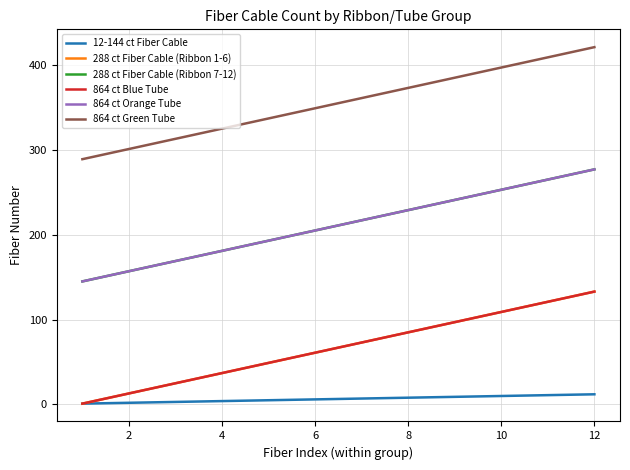

What is the difference between the second highest and second lowest values in the 12-144 ct Fiber Cable series?

9